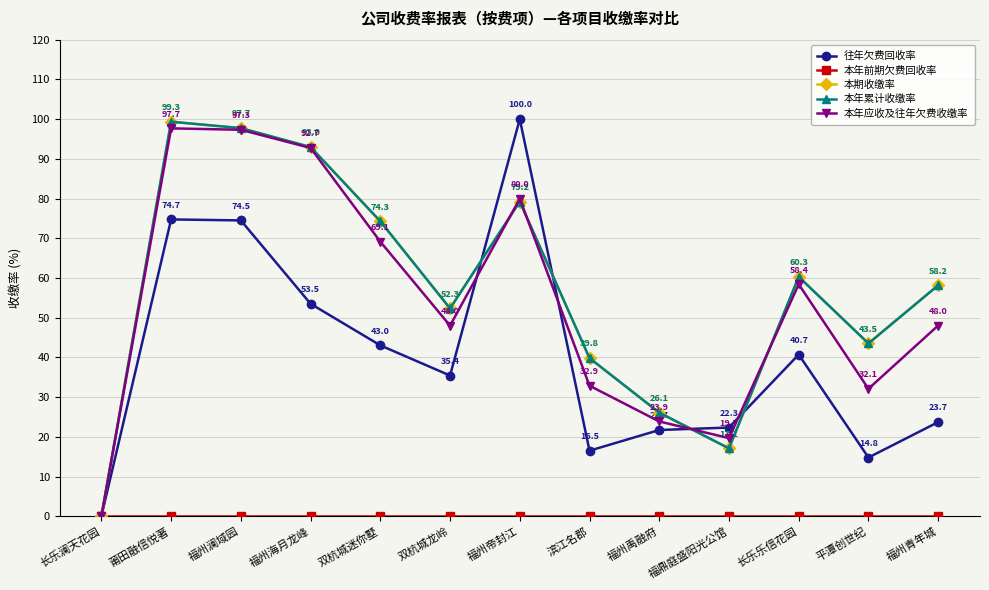

Does the chart have visible grid lines?

Yes